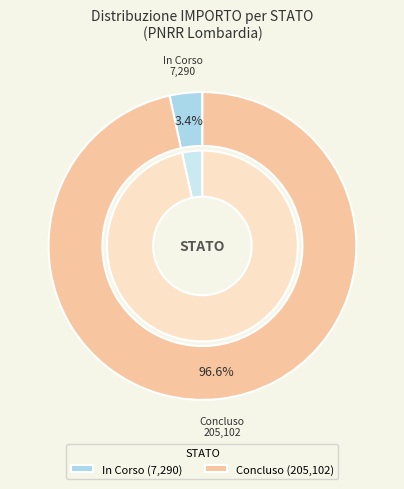

Count the number of slices in the pie.

2